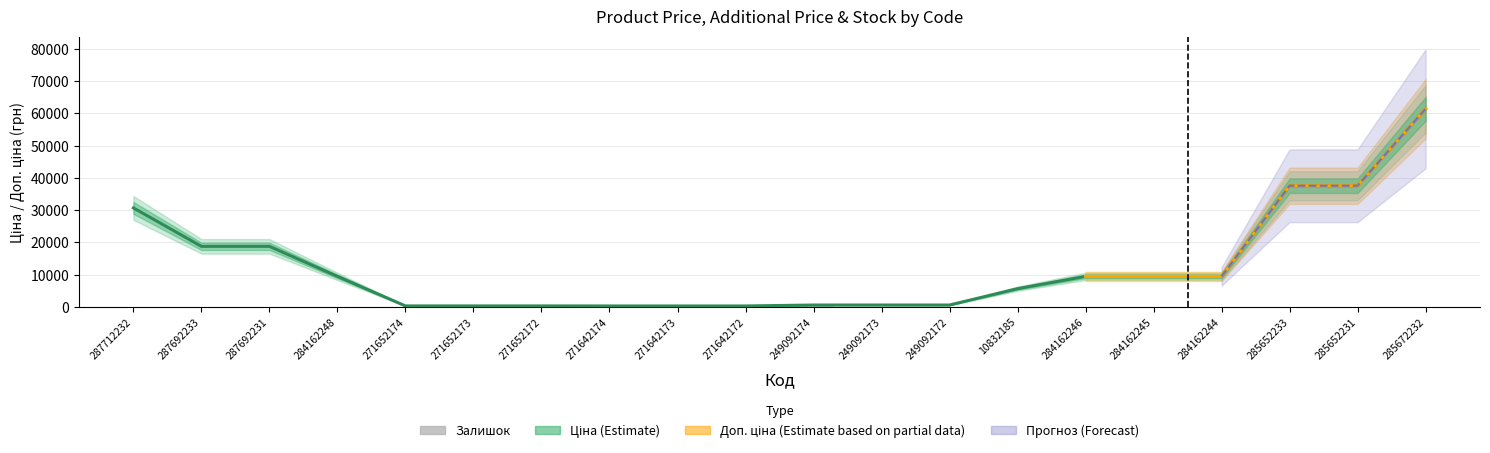

List the labels in order of Залишок value, smallest first.

287712232, 287692233, 287692231, 284162248, 249092172, 284162246, 284162244, 271652172, 271642172, 10832185, 284162245, 271642173, 271642174, 285652233, 271652173, 285672232, 285652231, 271652174, 249092173, 249092174